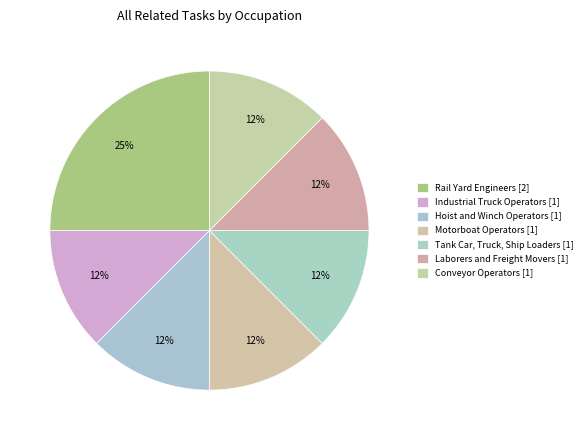

Rank the categories by value from lowest to highest.

Industrial Truck and Tractor Operators, Hoist and Winch Operators, Motorboat Operators, Tank Car, Truck, and Ship Loaders, Laborers and Freight, Stock, and Material Movers, Conveyor Operators and Tenders, Rail Yard Engineers, Dinkey Operators